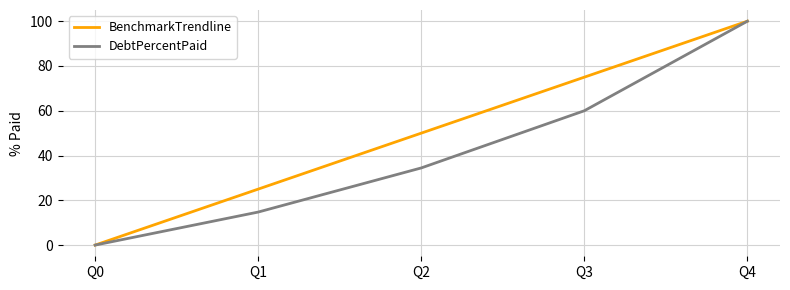

Which category has the highest value across all series?

Q4